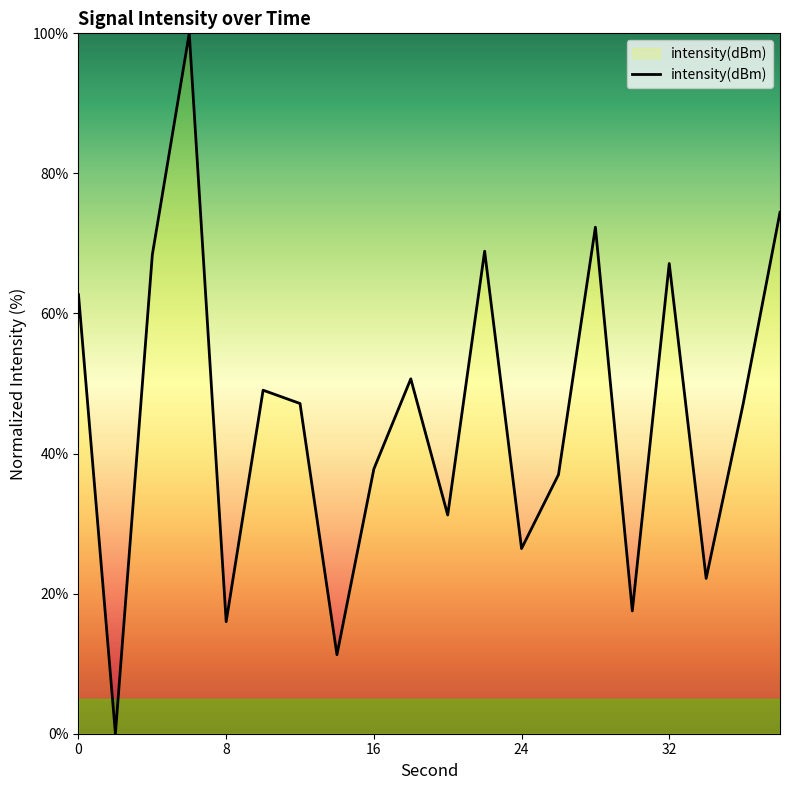

What is the greatest value displayed?

100.0